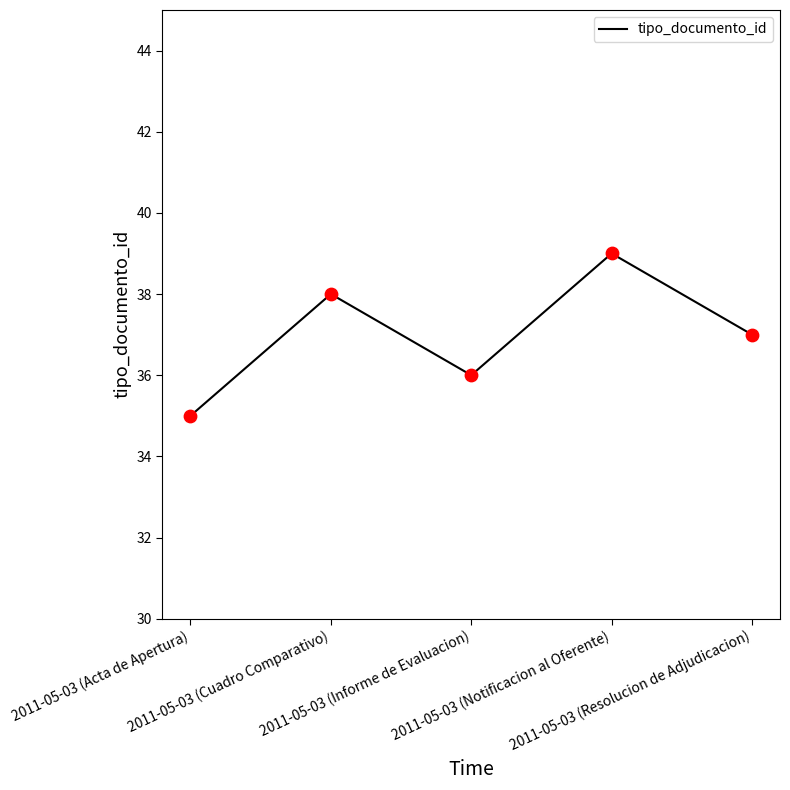

Between 2011-05-03 (Informe de Evaluacion) and 2011-05-03 (Resolucion de Adjudicacion), which is larger?

2011-05-03 (Resolucion de Adjudicacion)